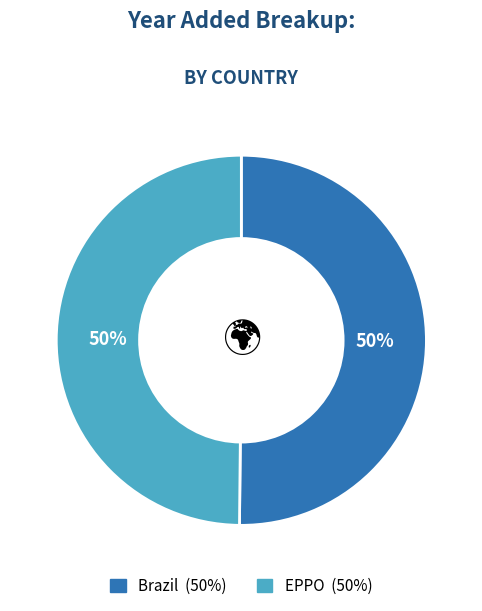

To the nearest percent, what is the combined percentage of Brazil and EPPO?

100%